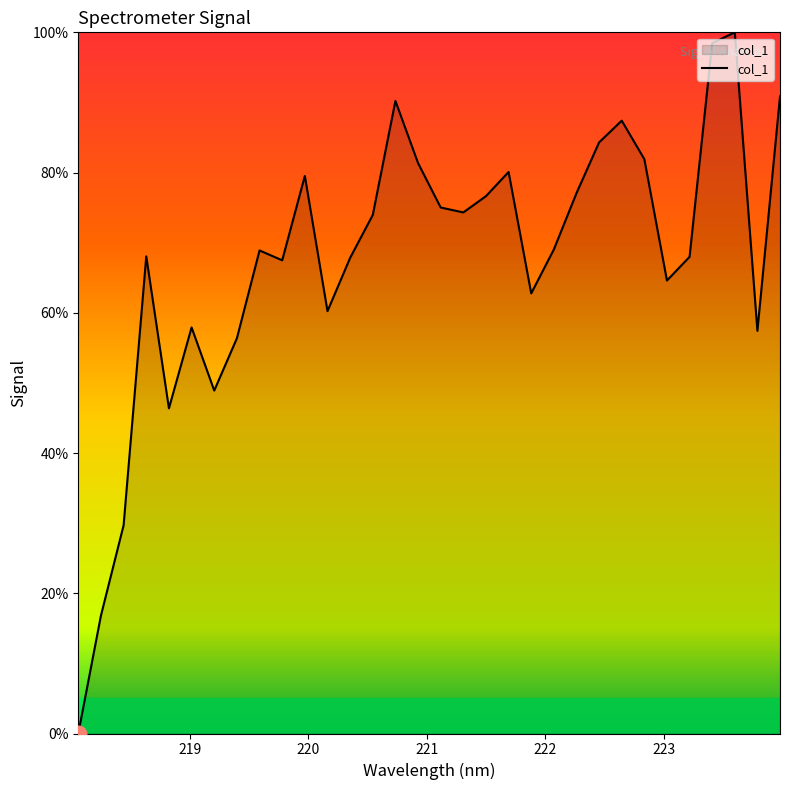

What is the maximum value shown in the chart?

100.0